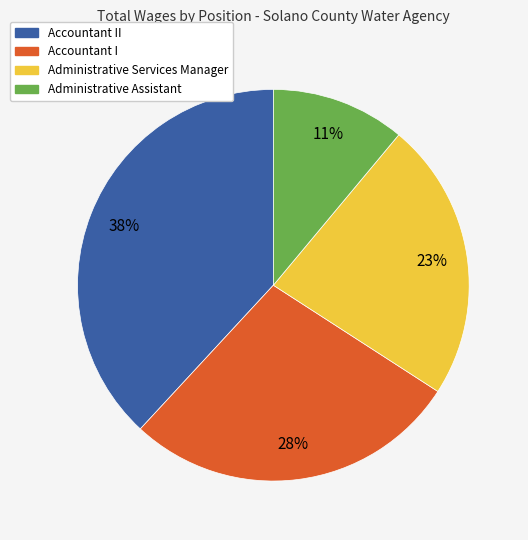

Does any single category account for the majority?

No